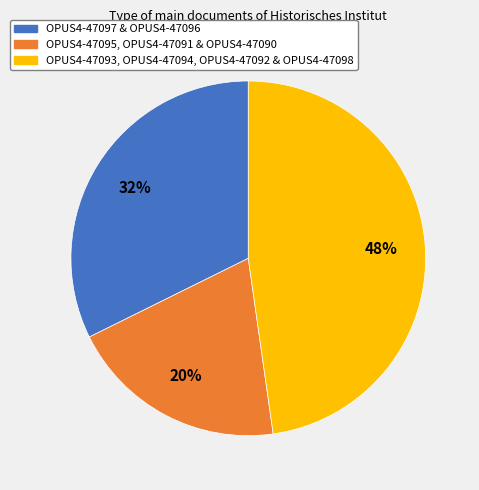

Is it true that OPUS4-47097 & OPUS4-47096 is 32% of the pie?

True